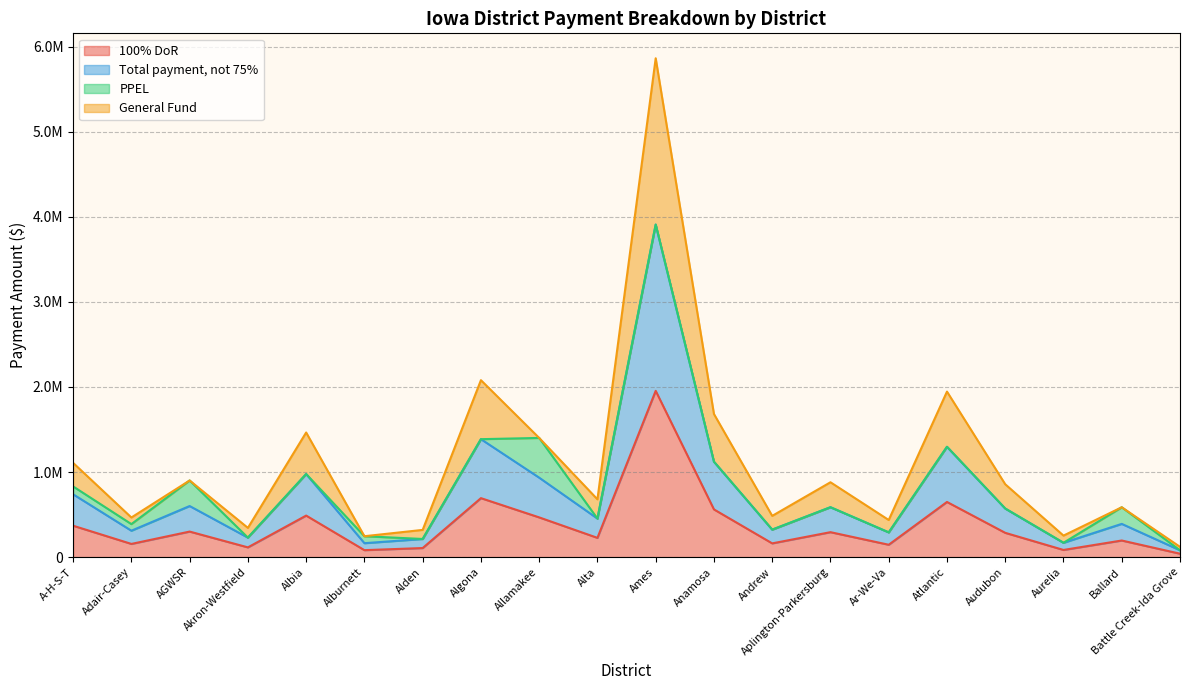

What is the difference between the maximum and minimum values in the Total payment, not 75% series?

3828570